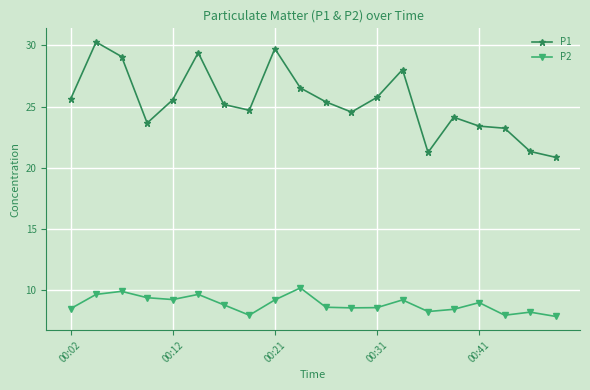

True or false: P1 and P2 cross at least once.

False